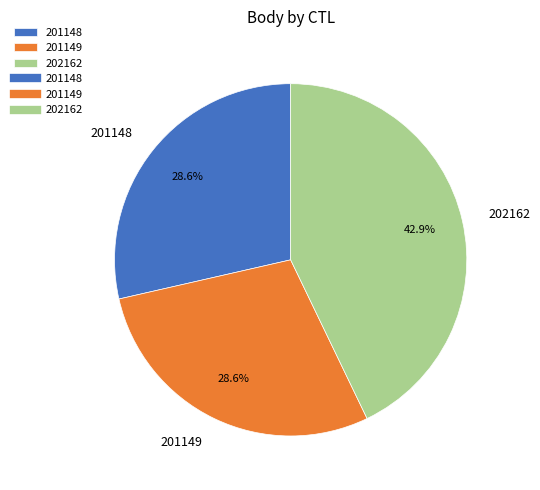

Is the sum of 201149 and 201148 greater than half?

Yes